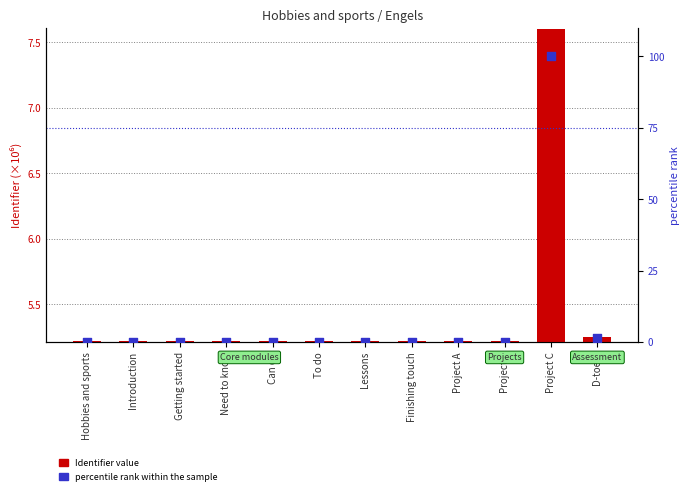

Which series contains the highest Y value?

percentile rank within the sample